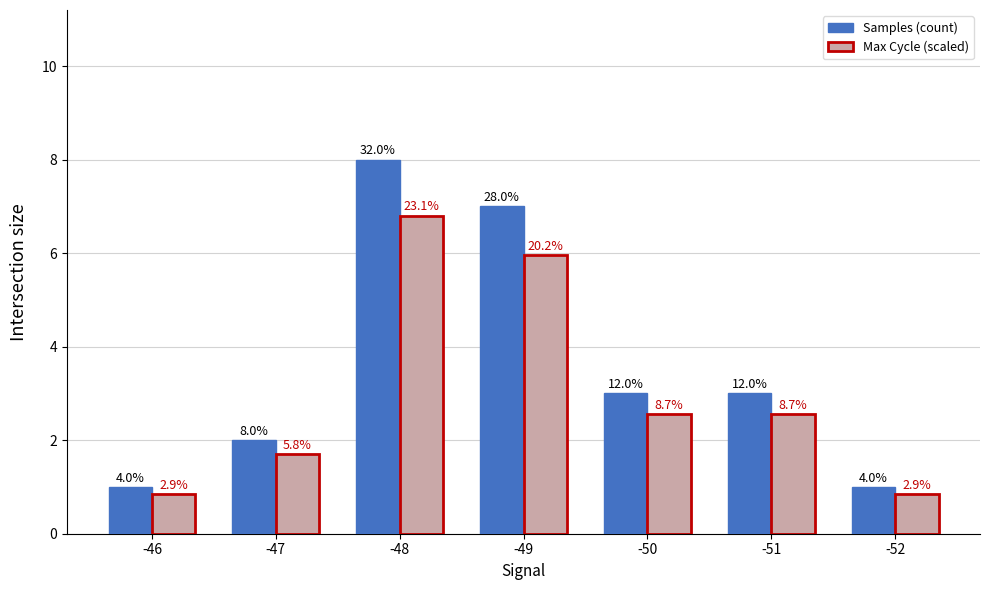

How many bars are there in each group?

2